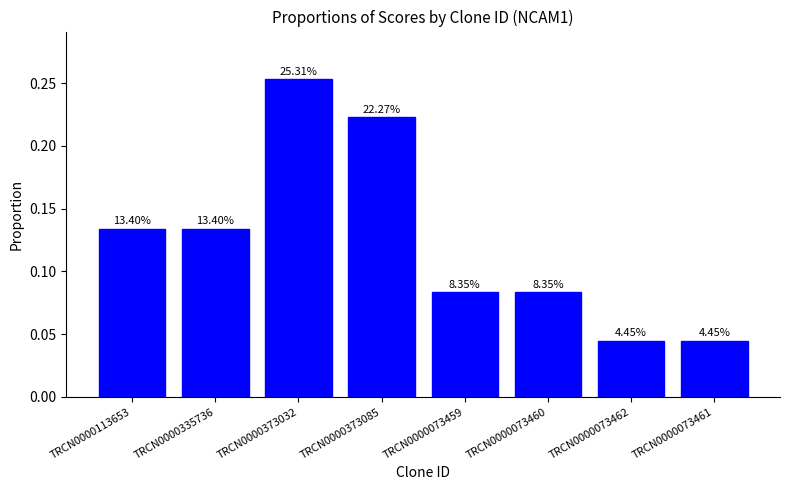

Are the bars horizontal?

No